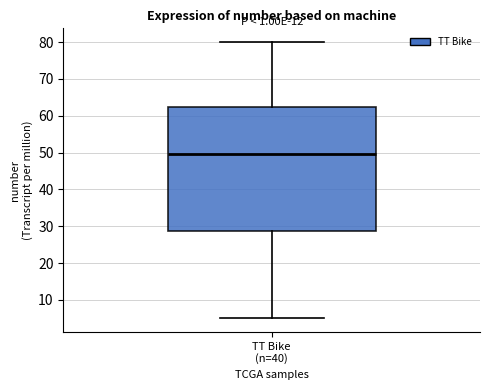

Where does the median line of the box for TT Bike (n=40) sit on the y-axis? The values are not printed on the chart, so give them approximately, as read against the axis.

50